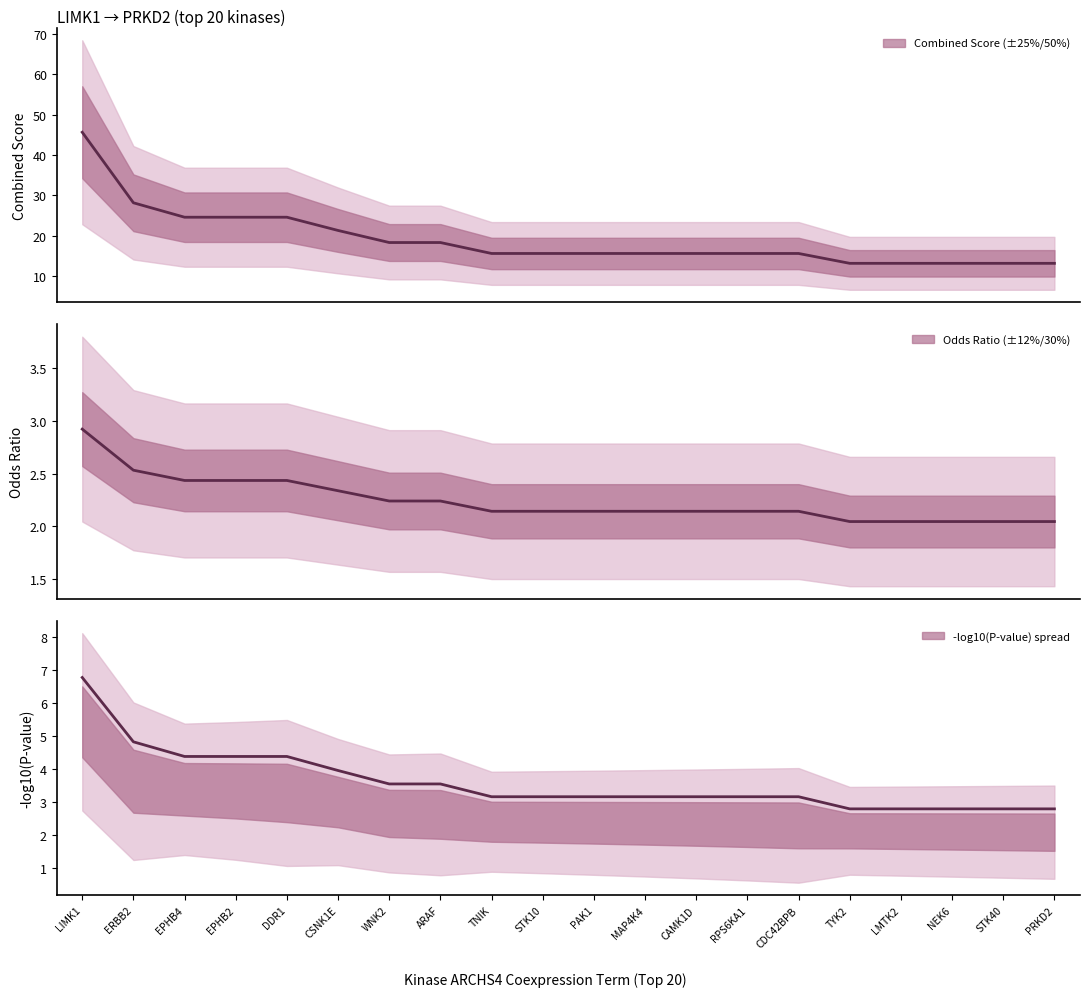

Reading left to right, transcribe all the data shown in this chart.

Combined Score: LIMK1=45.6	ERBB2=28.1	EPHB4=24.6	EPHB2=24.6	DDR1=24.6	CSNK1E=21.3	WNK2=18.3	ARAF=18.3	TNIK=15.6	STK10=15.6	PAK1=15.6	MAP4K4=15.6	CAMK1D=15.6	RPS6KA1=15.6	CDC42BPB=15.6	TYK2=13.1	LMTK2=13.1	NEK6=13.1	STK40=13.1	PRKD2=13.1
Odds Ratio: LIMK1=2.9	ERBB2=2.5	EPHB4=2.4	EPHB2=2.4	DDR1=2.4	CSNK1E=2.3	WNK2=2.2	ARAF=2.2	TNIK=2.1	STK10=2.1	PAK1=2.1	MAP4K4=2.1	CAMK1D=2.1	RPS6KA1=2.1	CDC42BPB=2.1	TYK2=2.0	LMTK2=2.0	NEK6=2.0	STK40=2.0	PRKD2=2.0
-log10(P-value): LIMK1=6.8	ERBB2=4.8	EPHB4=4.4	EPHB2=4.4	DDR1=4.4	CSNK1E=4.0	WNK2=3.5	ARAF=3.5	TNIK=3.2	STK10=3.2	PAK1=3.2	MAP4K4=3.2	CAMK1D=3.2	RPS6KA1=3.2	CDC42BPB=3.2	TYK2=2.8	LMTK2=2.8	NEK6=2.8	STK40=2.8	PRKD2=2.8